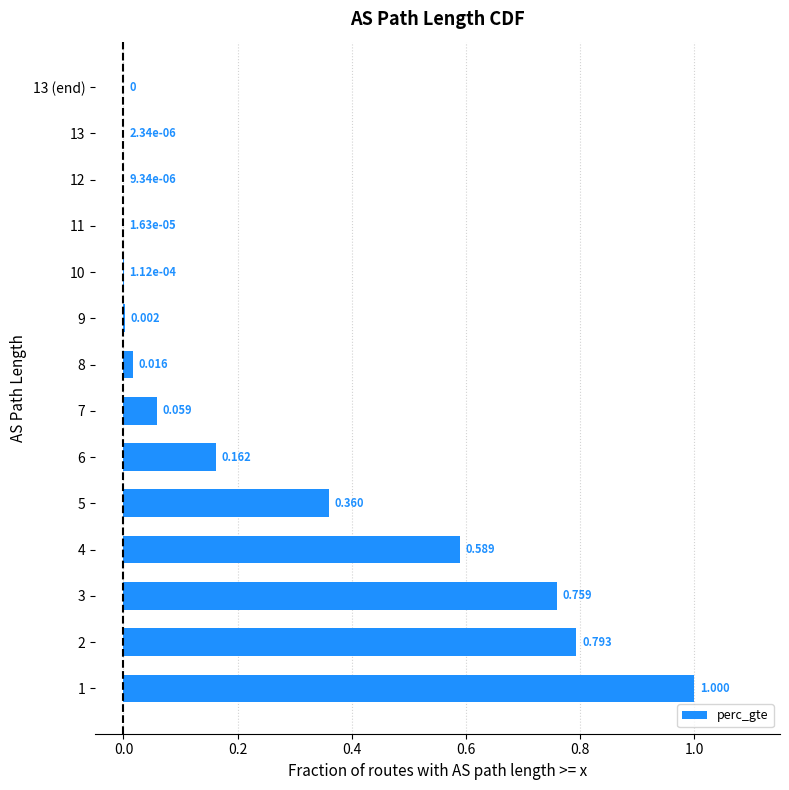

What is the average value?

0.3